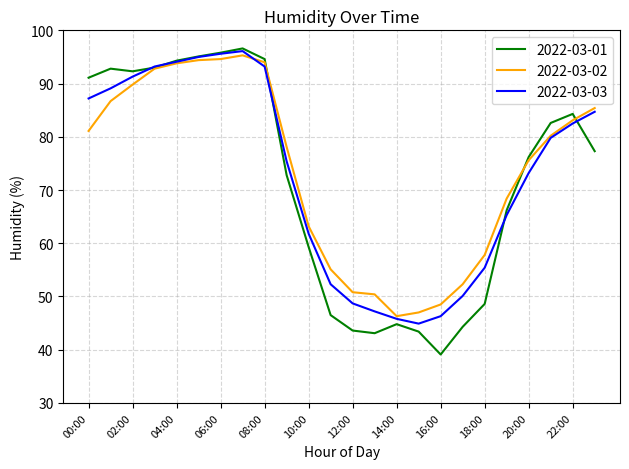

How many lines are shown in the chart?

3